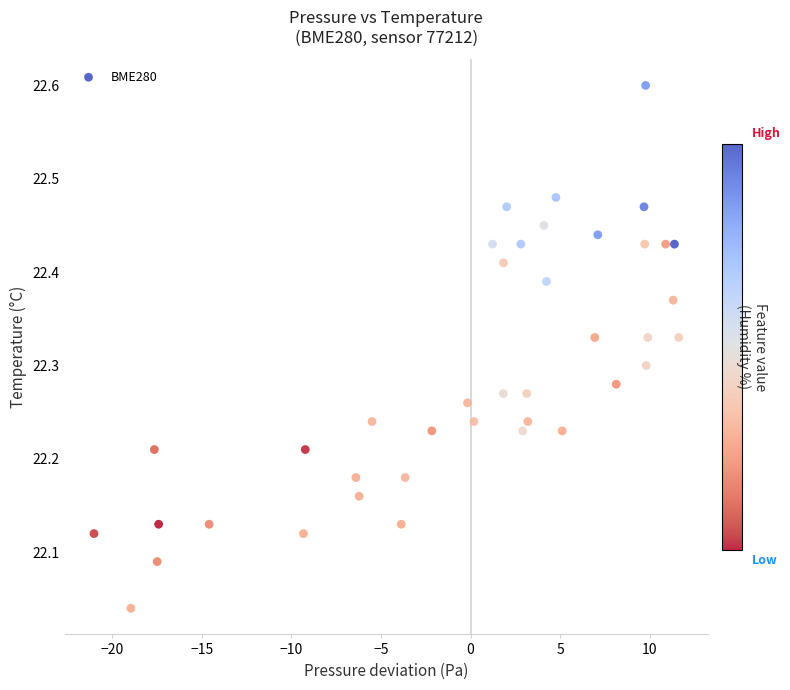

What is the range of Y values (max minus min)?

0.6